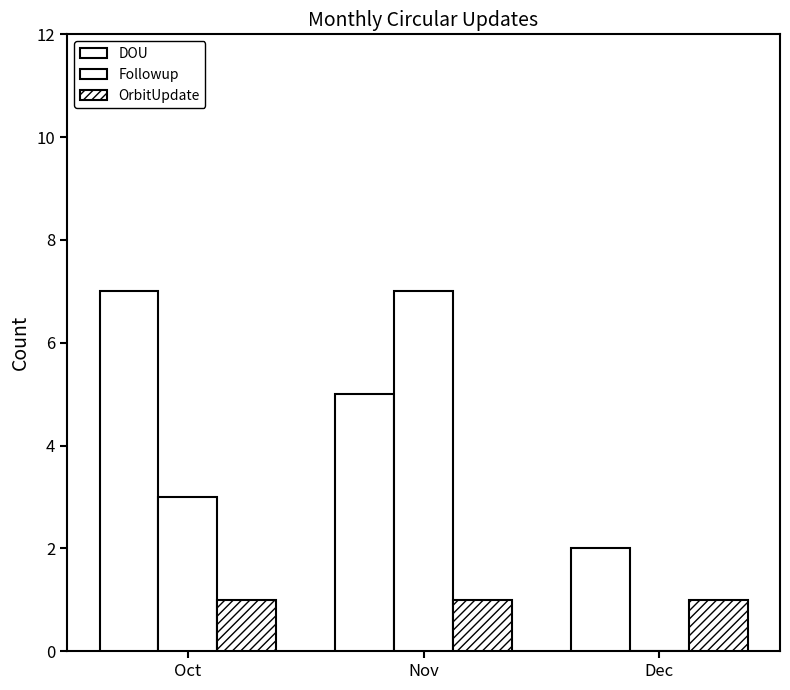

Count the number of categories in the chart.

3